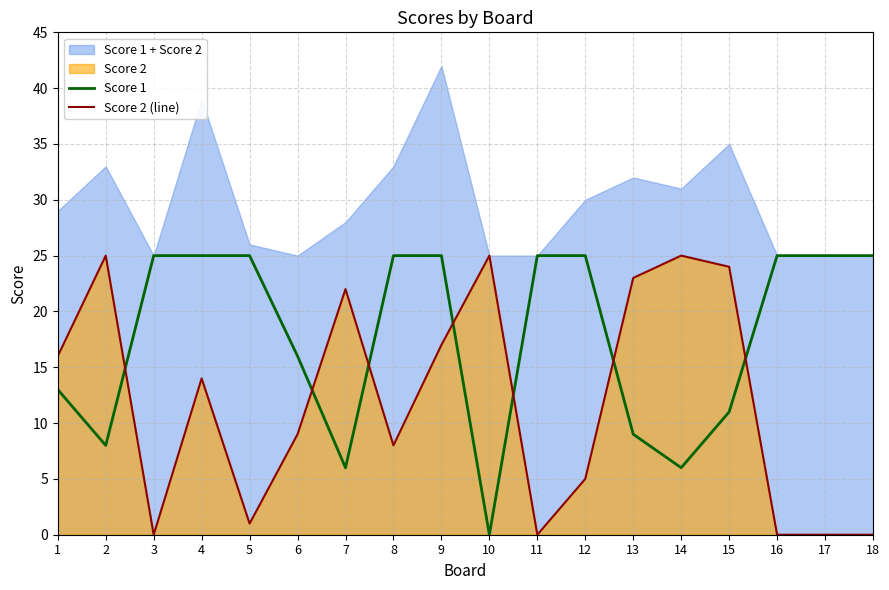

What is the highest value of the Score 2 (line) series?

25